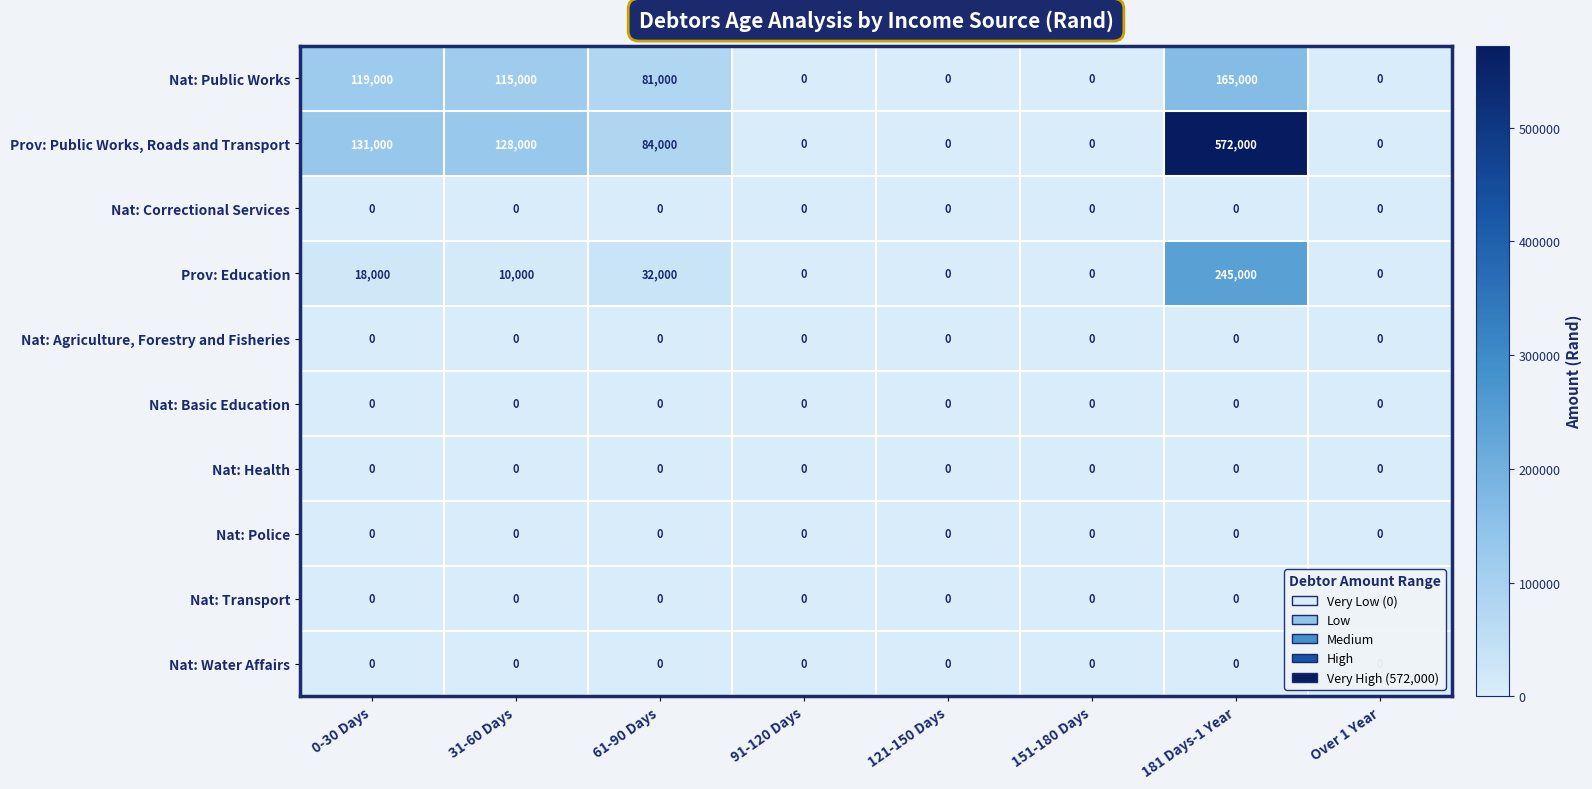

At which category is the sum across all series the highest?

181 Days-1 Year